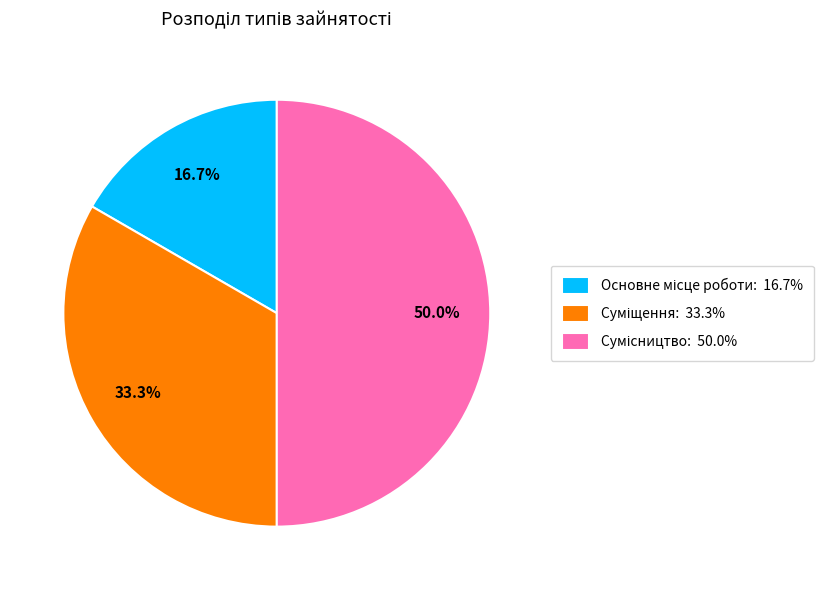

Is Основне місце роботи the majority of the pie?

No